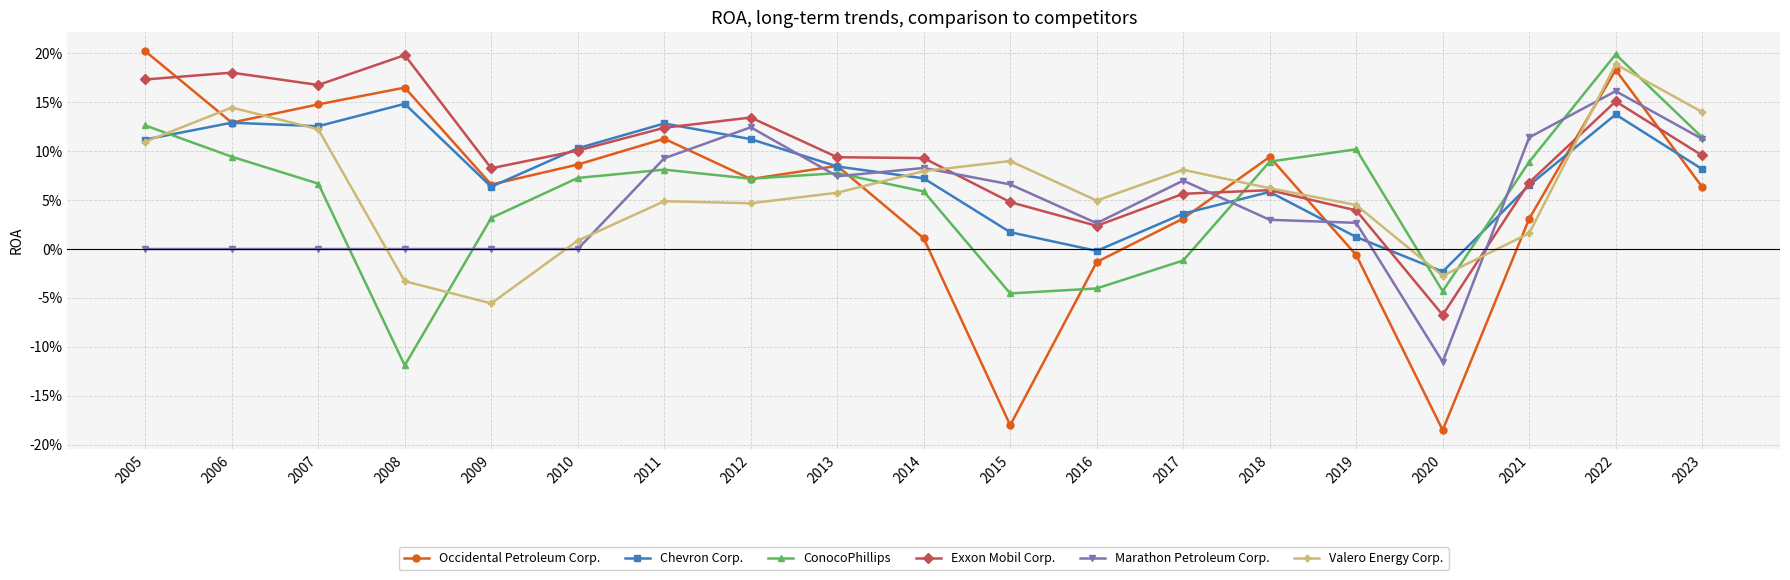

Does the chart have visible grid lines?

Yes